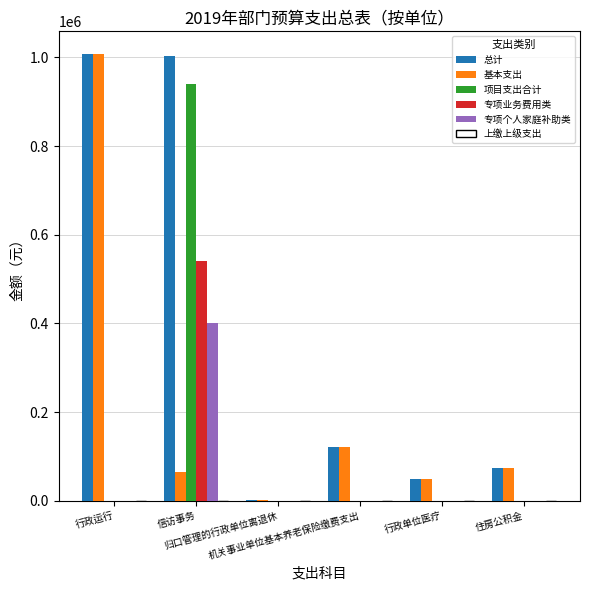

Which series has the largest total across all categories?

总计